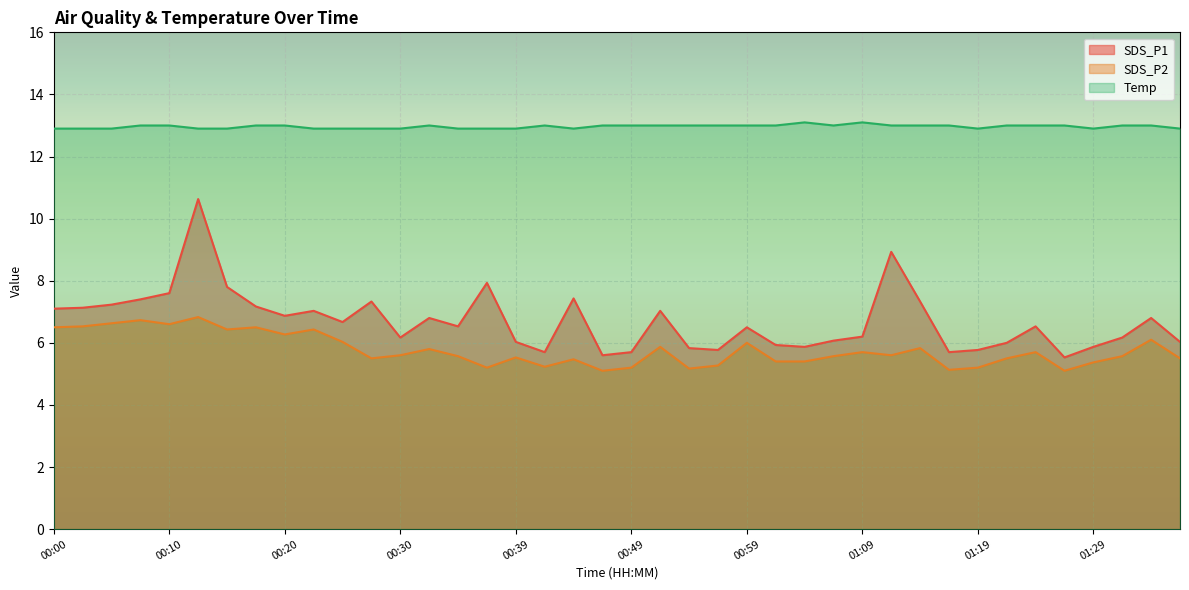

What is the value of the Temp point at the 28th from the left?

13.0